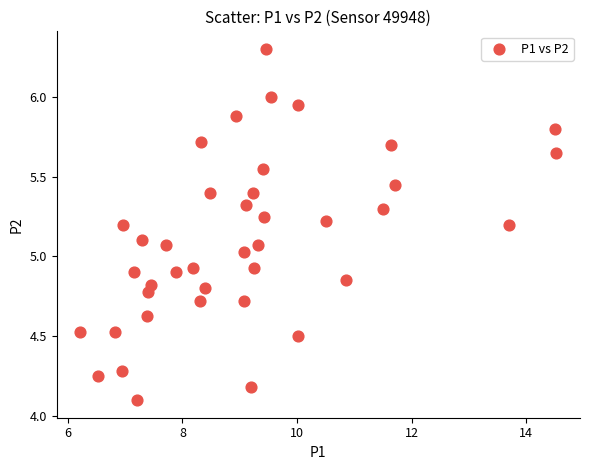

What is the range of Y values (max minus min)?

2.2